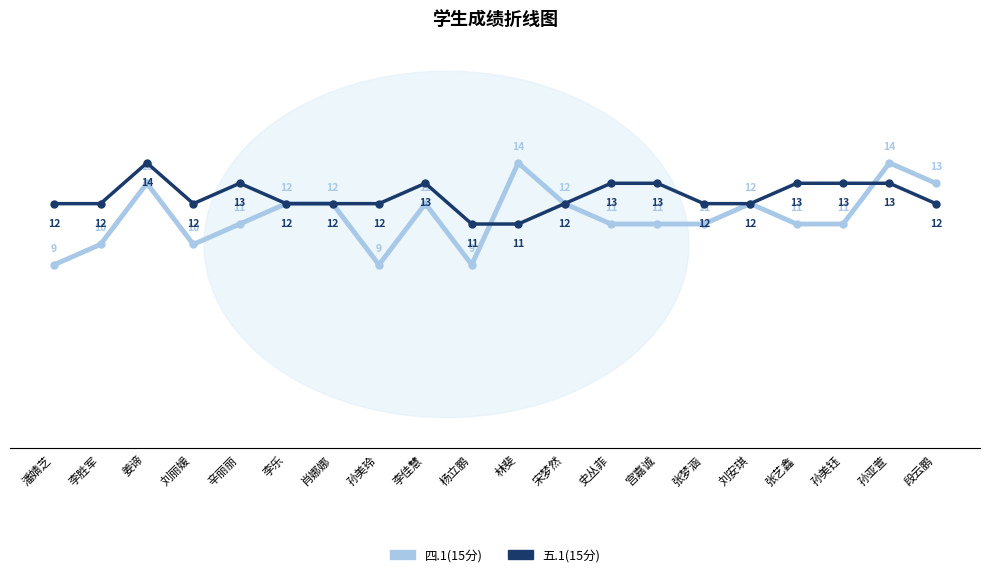

What is the difference between the maximum and minimum values in the 四.1(15分) series?

5